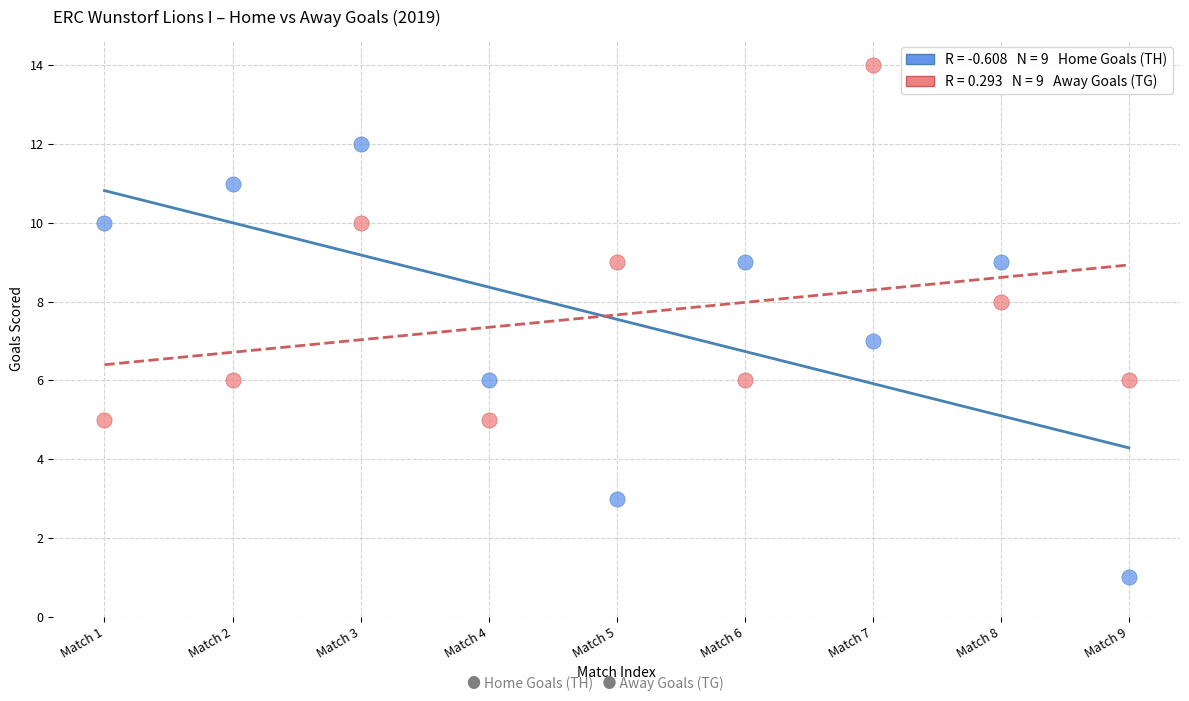

Across all data points, what is the range of X values (max minus min)?

8